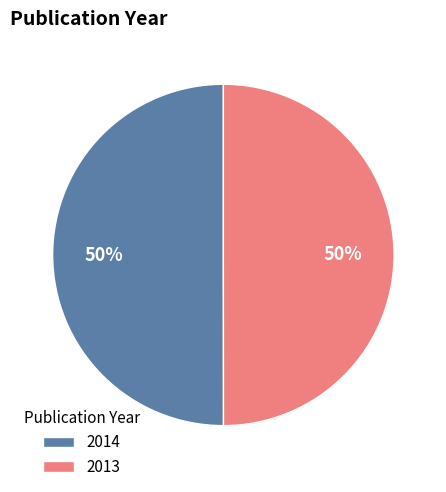

To the nearest percent, what is the combined percentage of 2013 and 2014?

100%